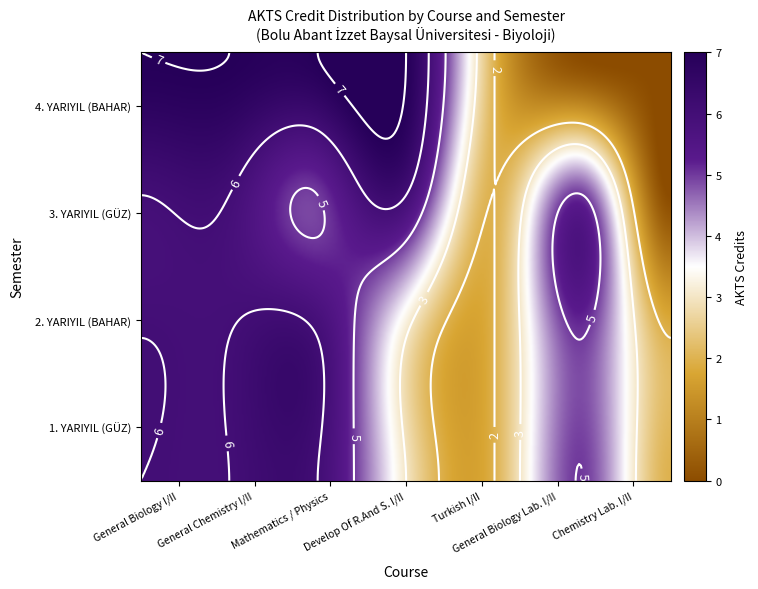

The 1. YARIYIL (GÜZ) series shows 6 at General Biology I. True or false?

True